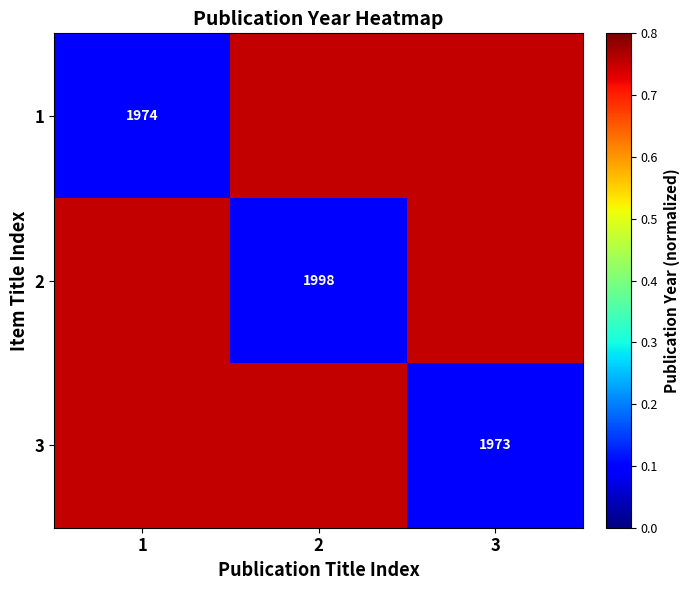

What value does the 1 series have at 2?

0.8